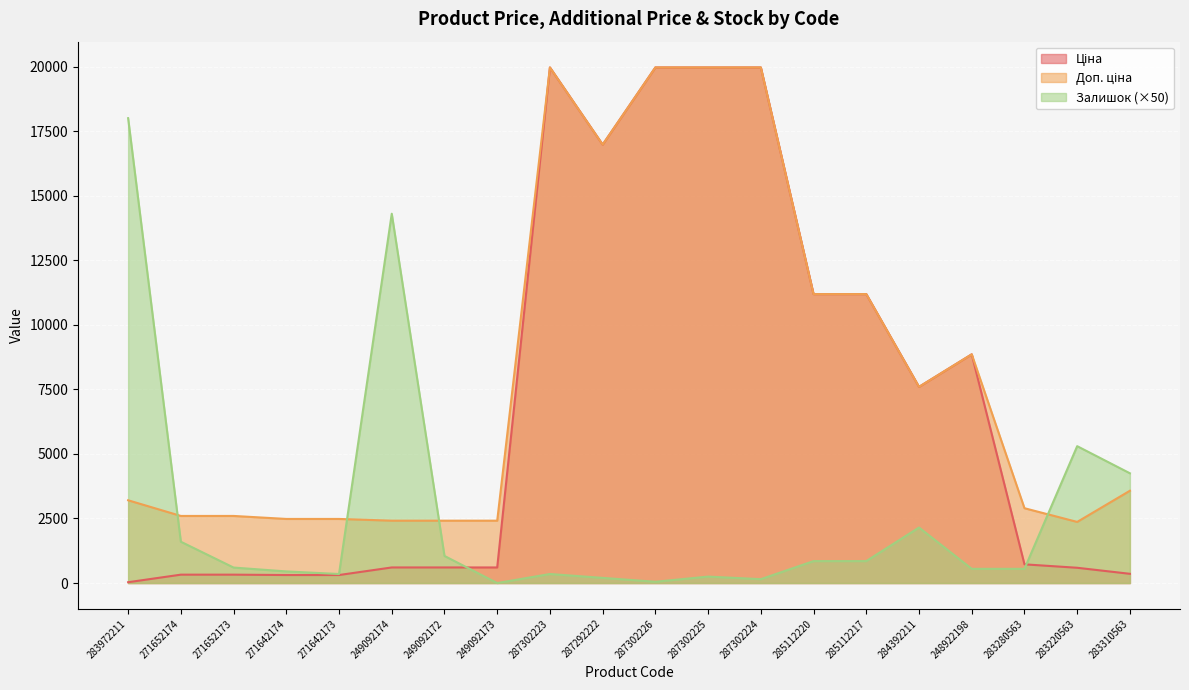

Rank the series at 249092174 from highest to lowest value.

Залишок, Доп. ціна, Ціна